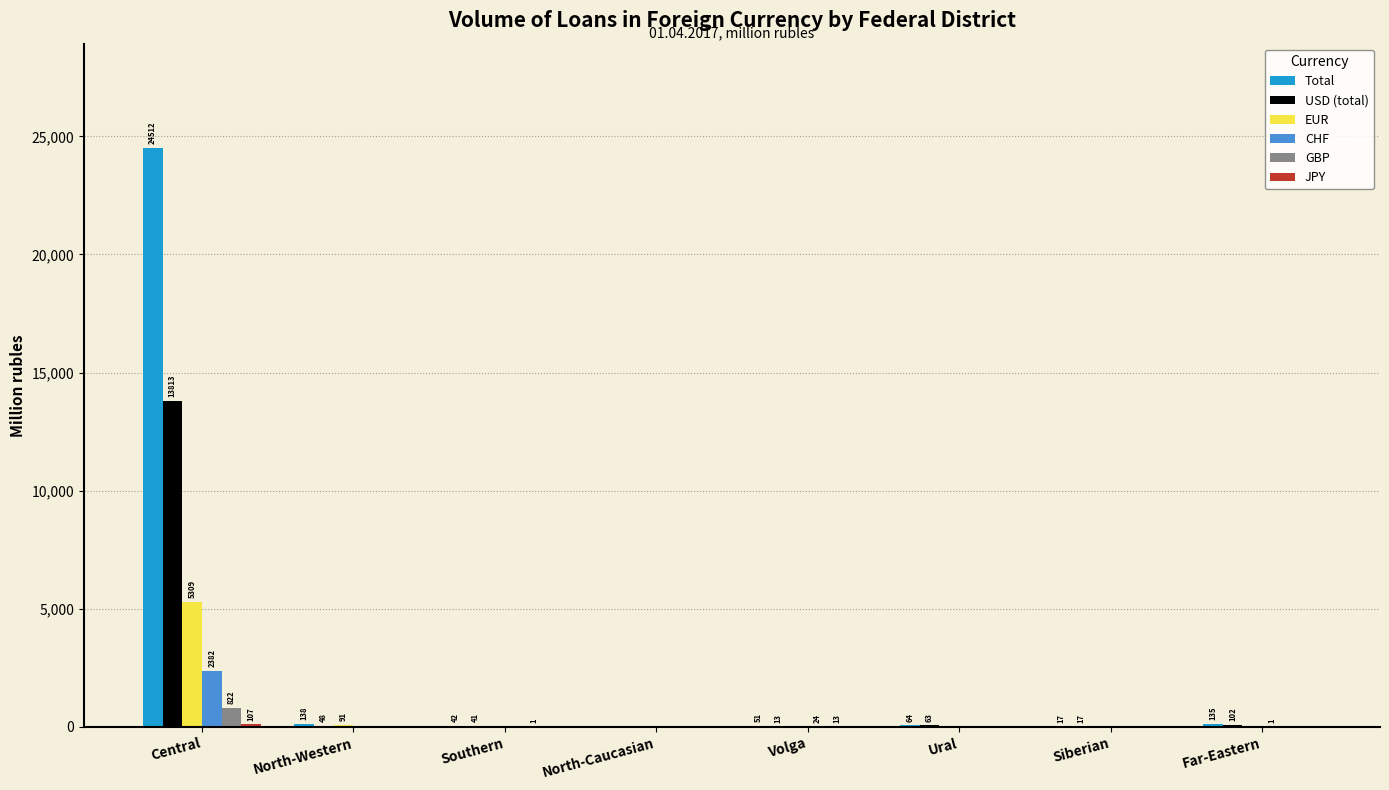

Which series has the largest total across all categories?

Total